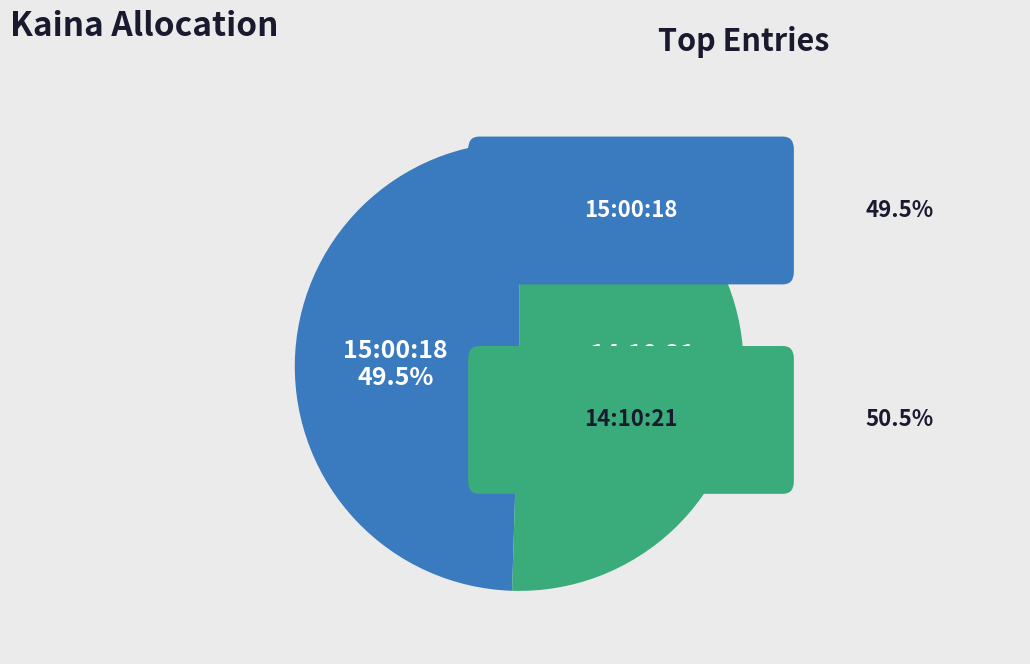

To the nearest percent, what is the average slice percentage?

50%